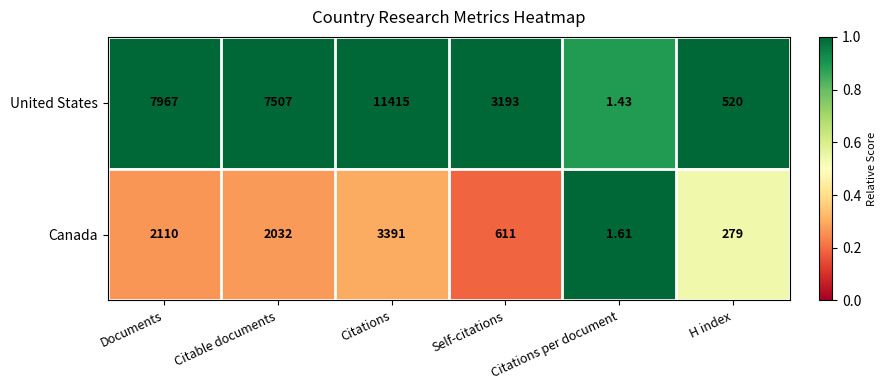

Where is Canada nearest to the value 1696?

Citable documents